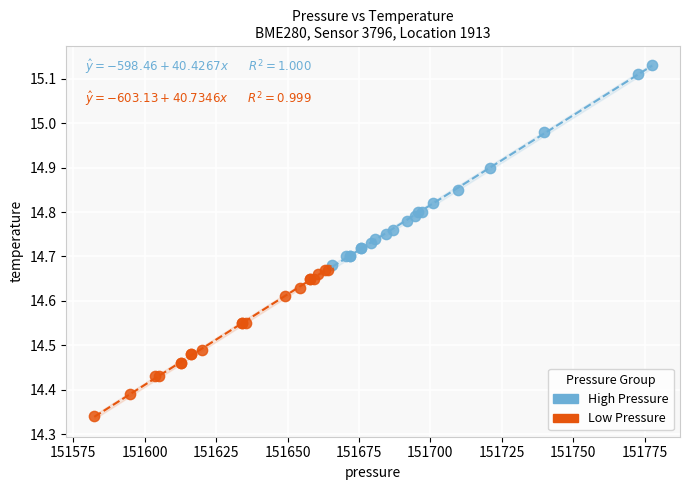

Which series has the widest spread of Y values?

High Pressure